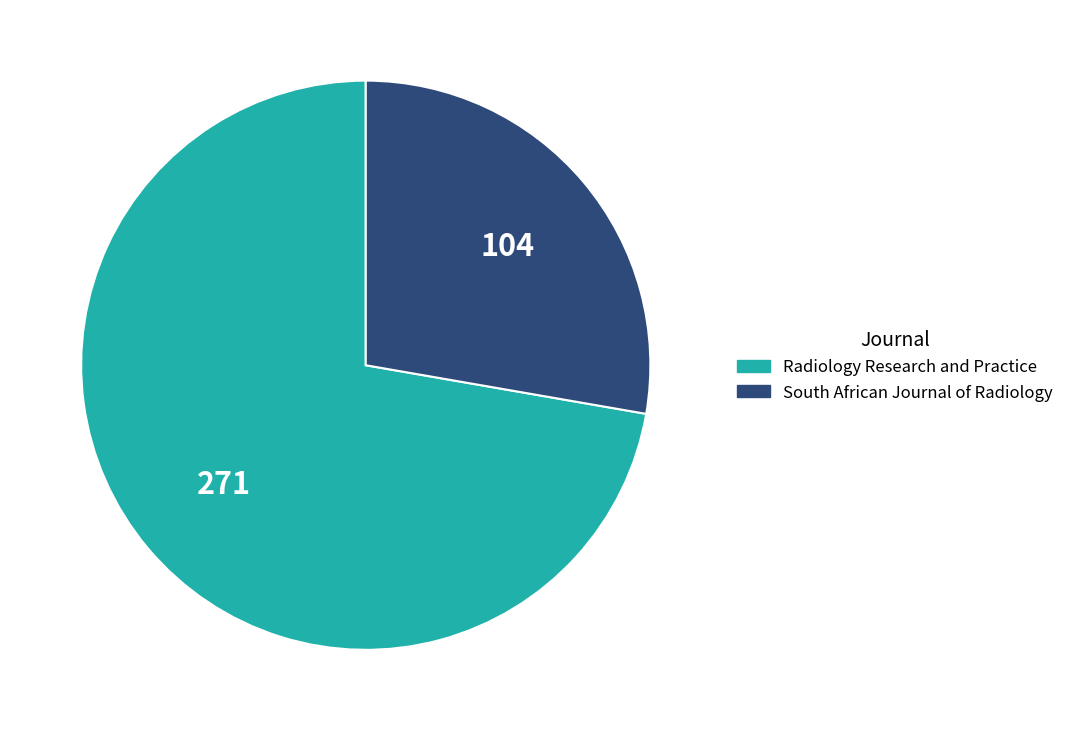

Which has a higher value, South African Journal of Radiology or Radiology Research and Practice?

Radiology Research and Practice